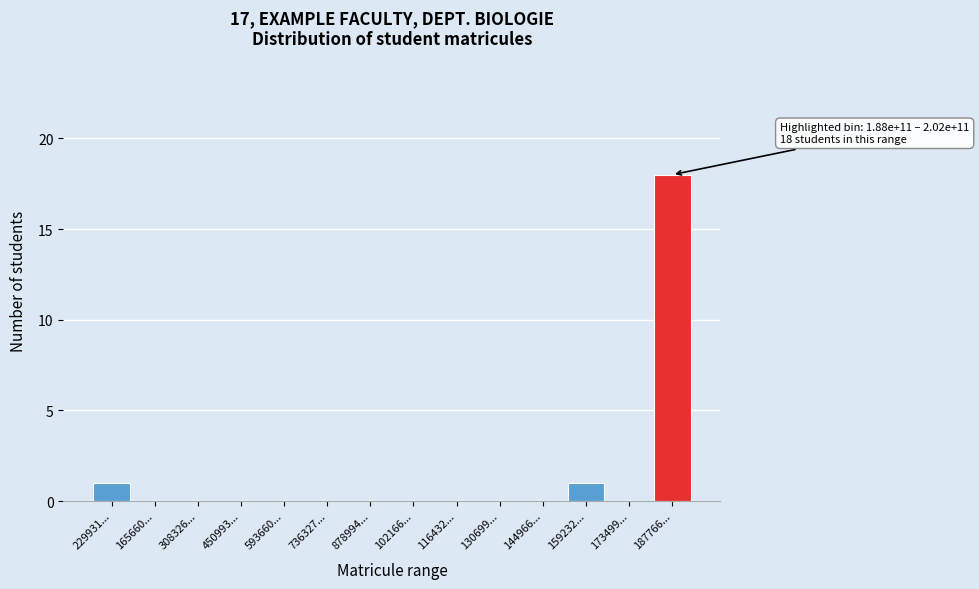

Reading right to left, list all the values displayed in this chart.

187766...=18	173499...=0	159232...=1	144966...=0	130699...=0	116432...=0	102166...=0	878994...=0	736327...=0	593660...=0	450993...=0	308326...=0	165660...=0	229931...=1